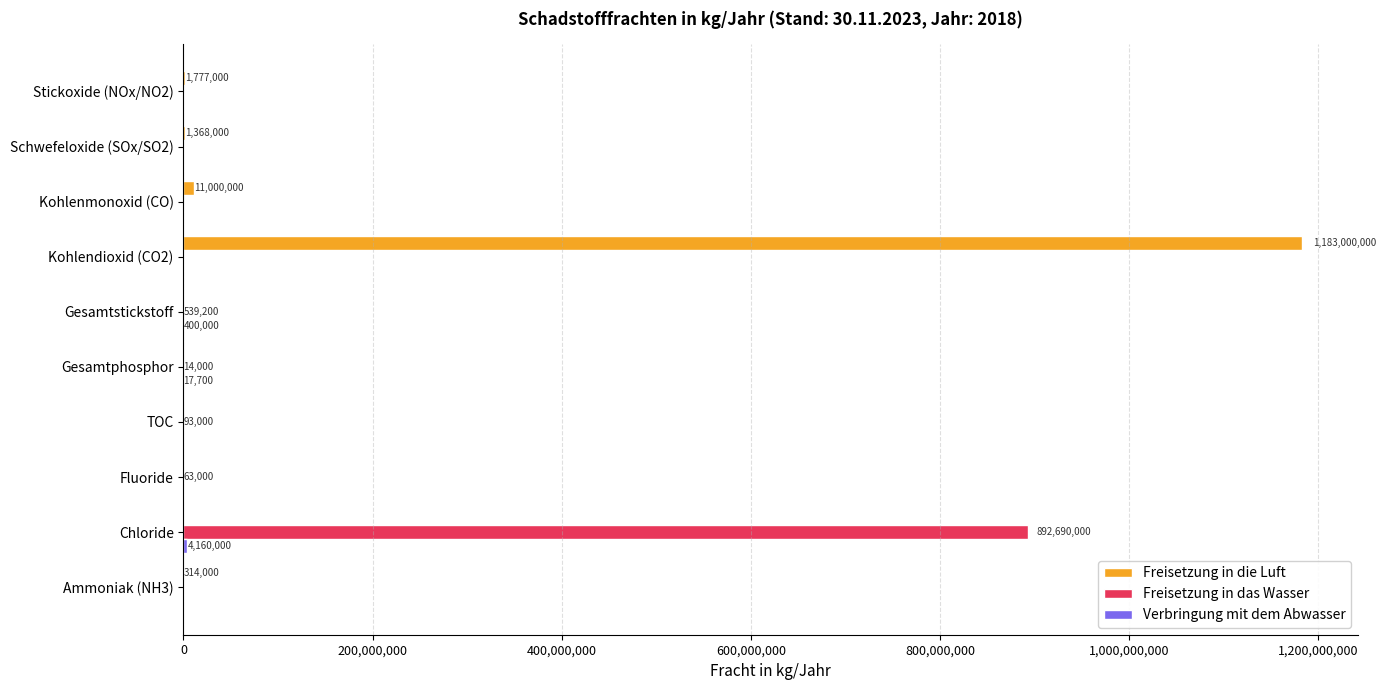

Which series changed the most between Chloride and TOC?

Freisetzung in das Wasser